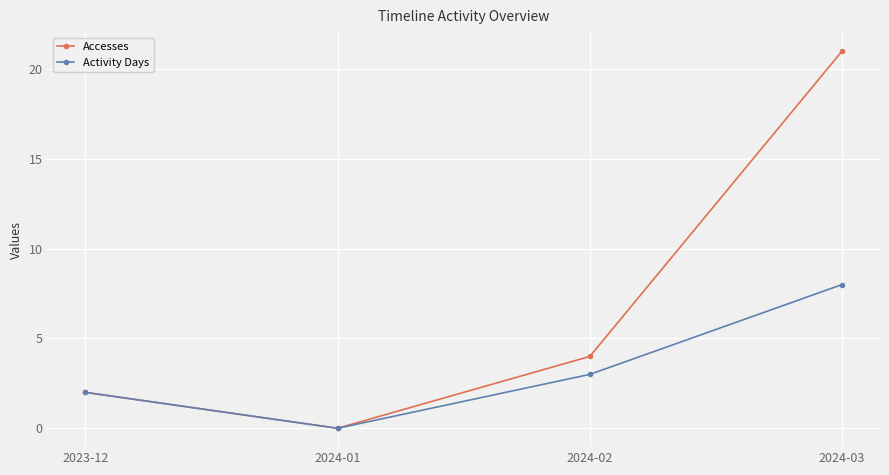

In Activity Days, how many points are lower than both neighbors (excluding endpoints)?

1